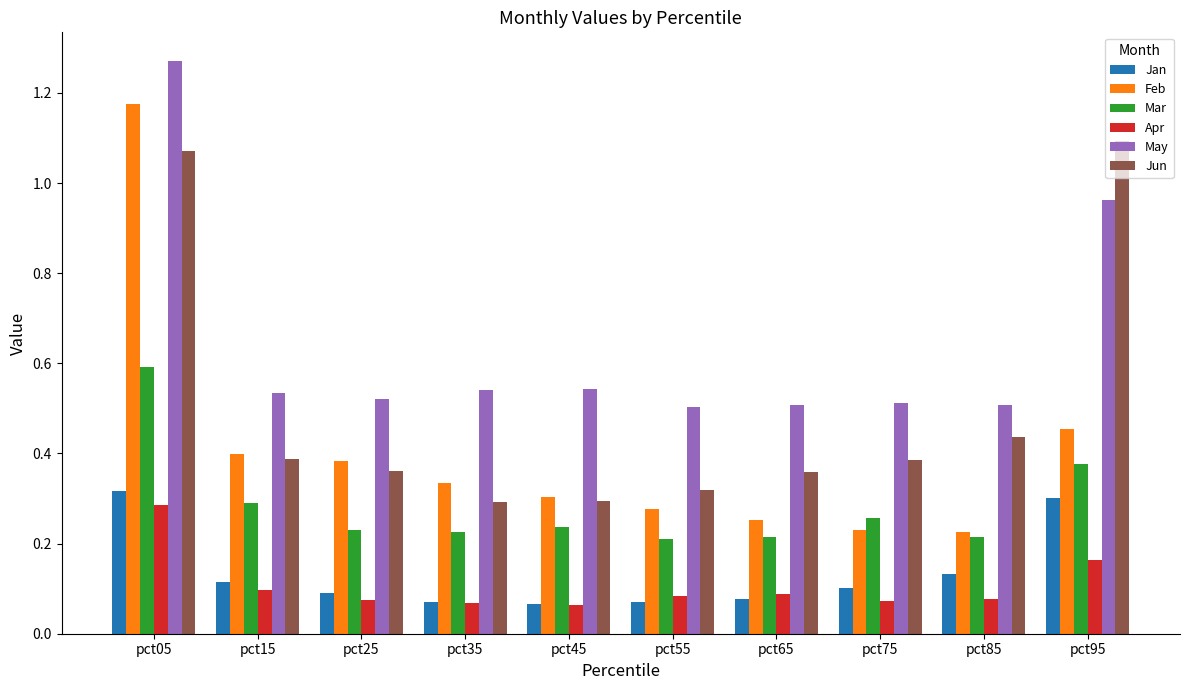

What is the sum of the Feb values at pct45 and pct35?

0.6